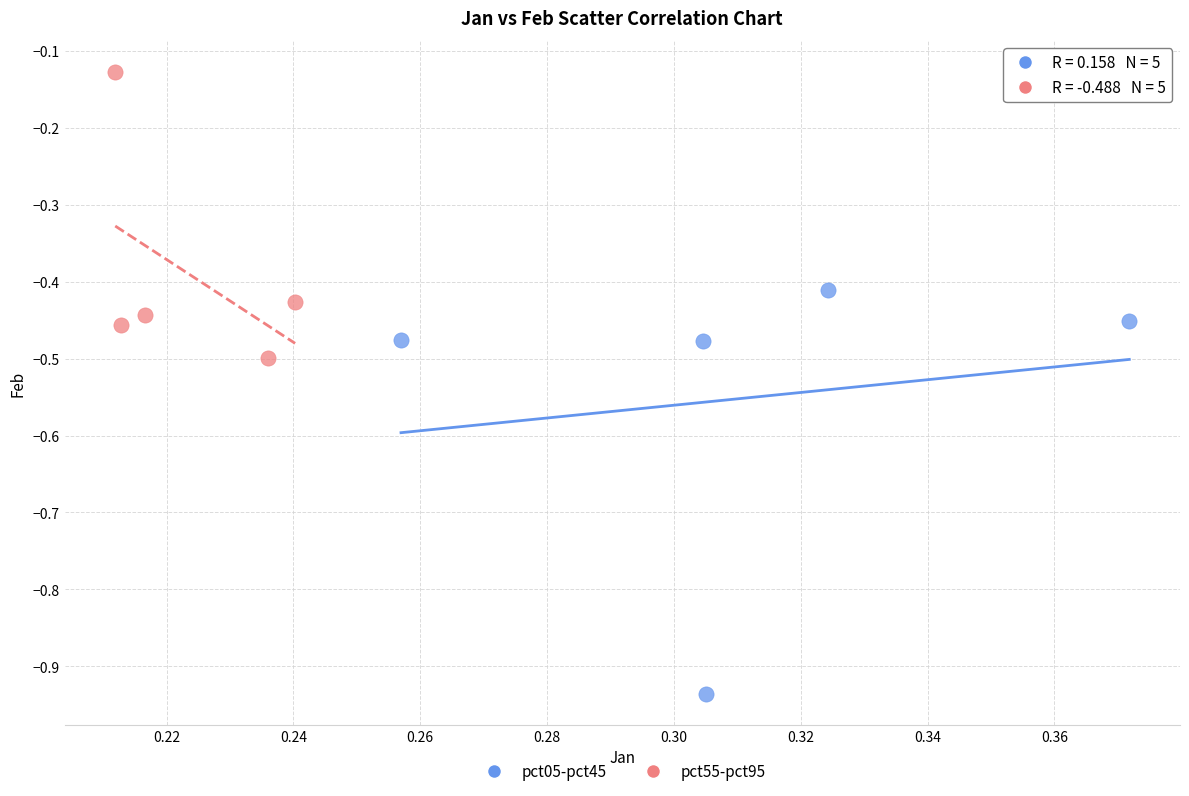

Which series has the largest Y range (max minus min)?

pct05-pct45